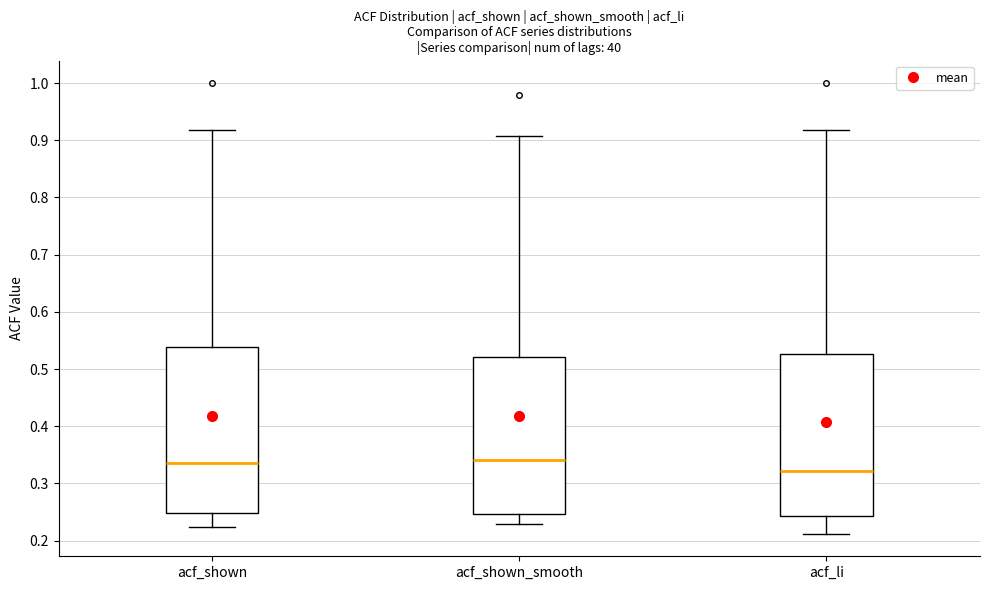

Where does the median line of the box for acf_li sit on the y-axis? The values are not printed on the chart, so give them approximately, as read against the axis.

0.32